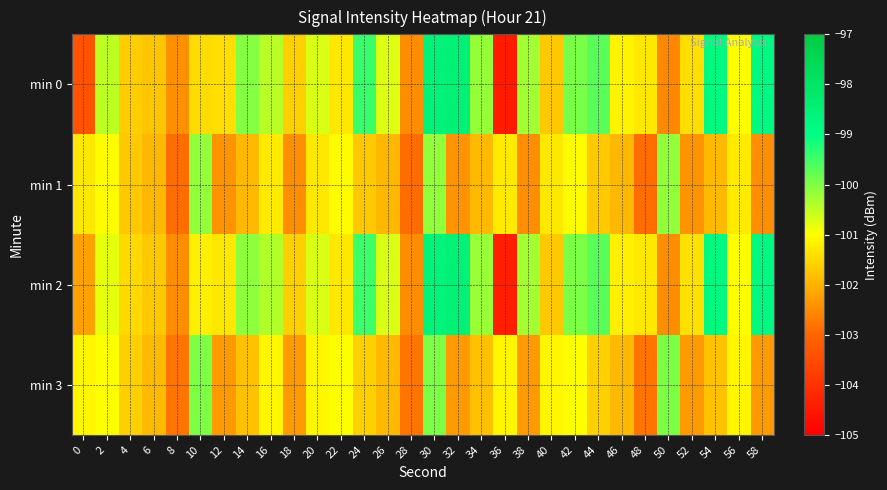

At 50, list the series in order from largest to smallest.

min 3, min 1, min 2, min 0